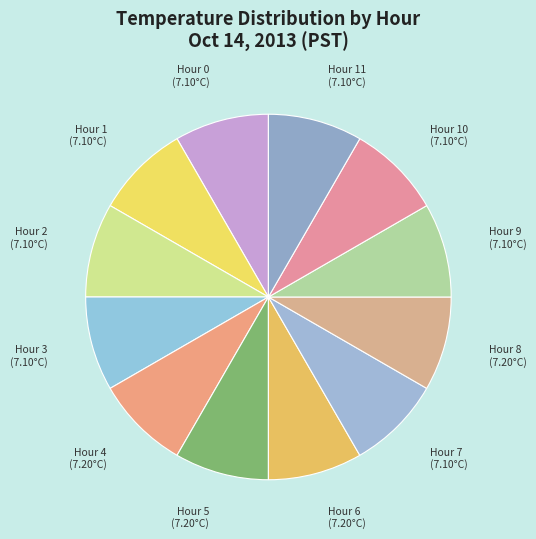

Is Hour 2 the majority of the pie?

No